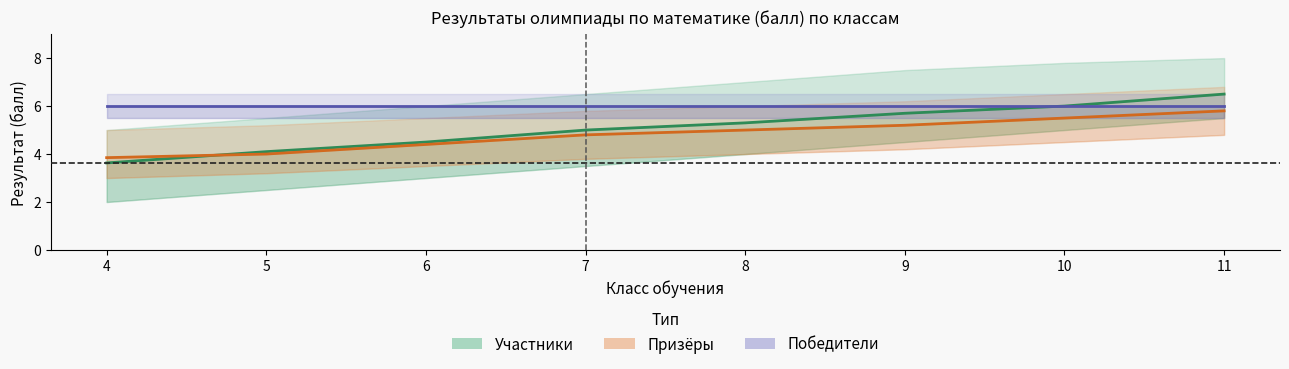

What is the difference between the second highest and minimum values in the Призёры series?

1.6